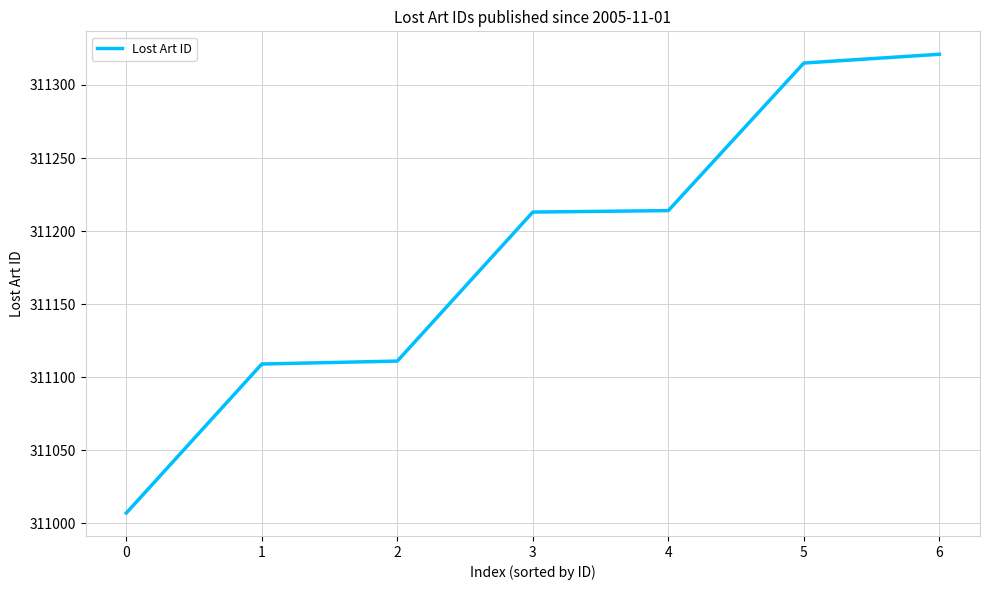

Does the chart display data point markers on the line(s)?

No